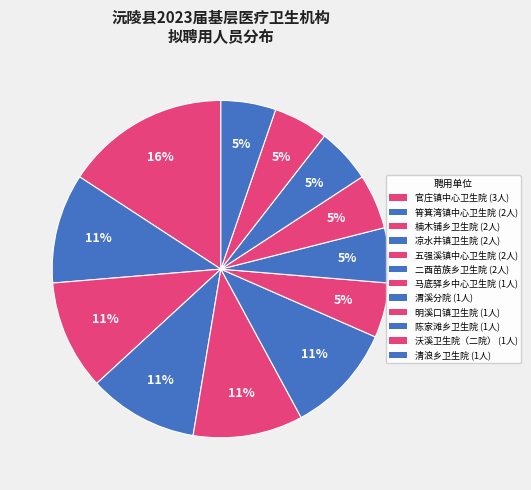

What is the smallest slice in the pie chart?

马底驿乡中心卫生院